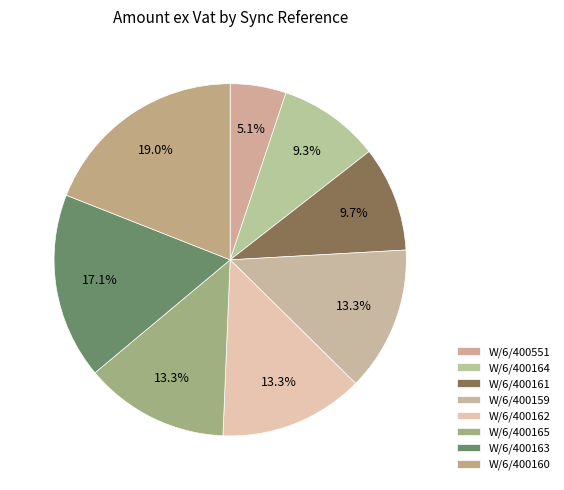

Which slice is the largest?

W/6/400160